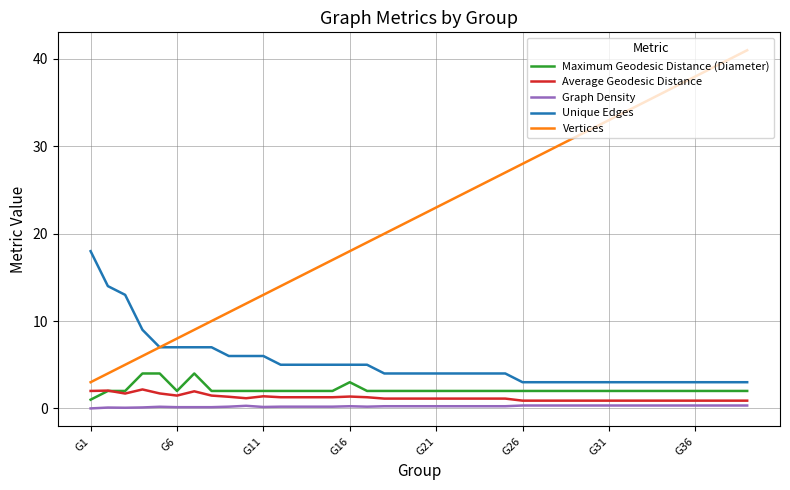

True or false: Graph Density and Vertices cross at least once.

False